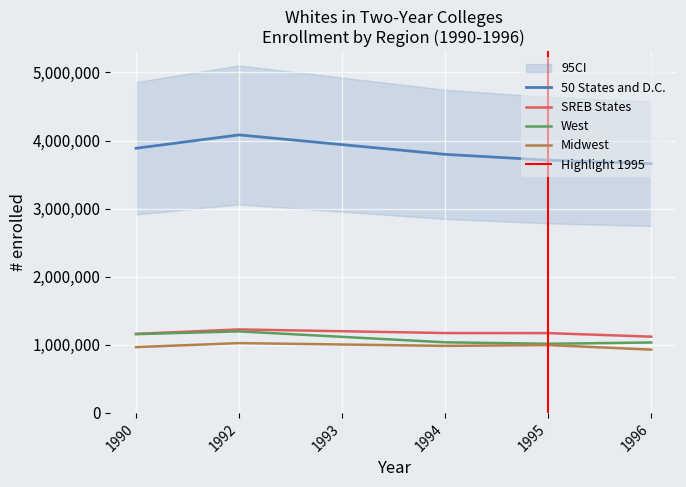

How many data points in Midwest are above 996192?

2